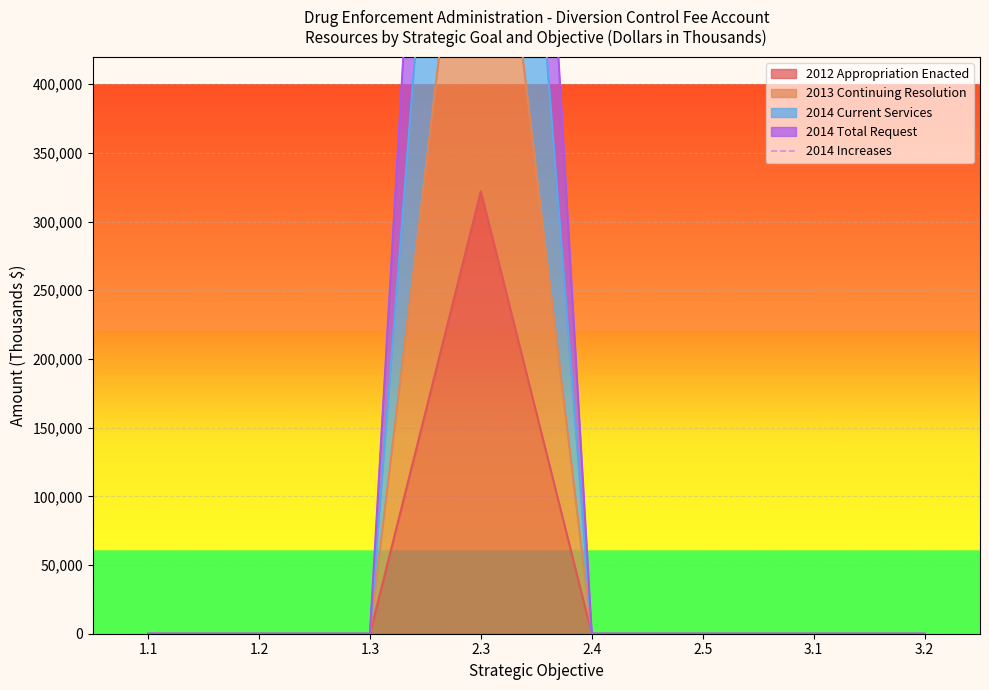

Rank the series at 3.2 from highest to lowest value.

2012 Appropriation Enacted, 2013 Continuing Resolution, 2014 Current Services, 2014 Total Request